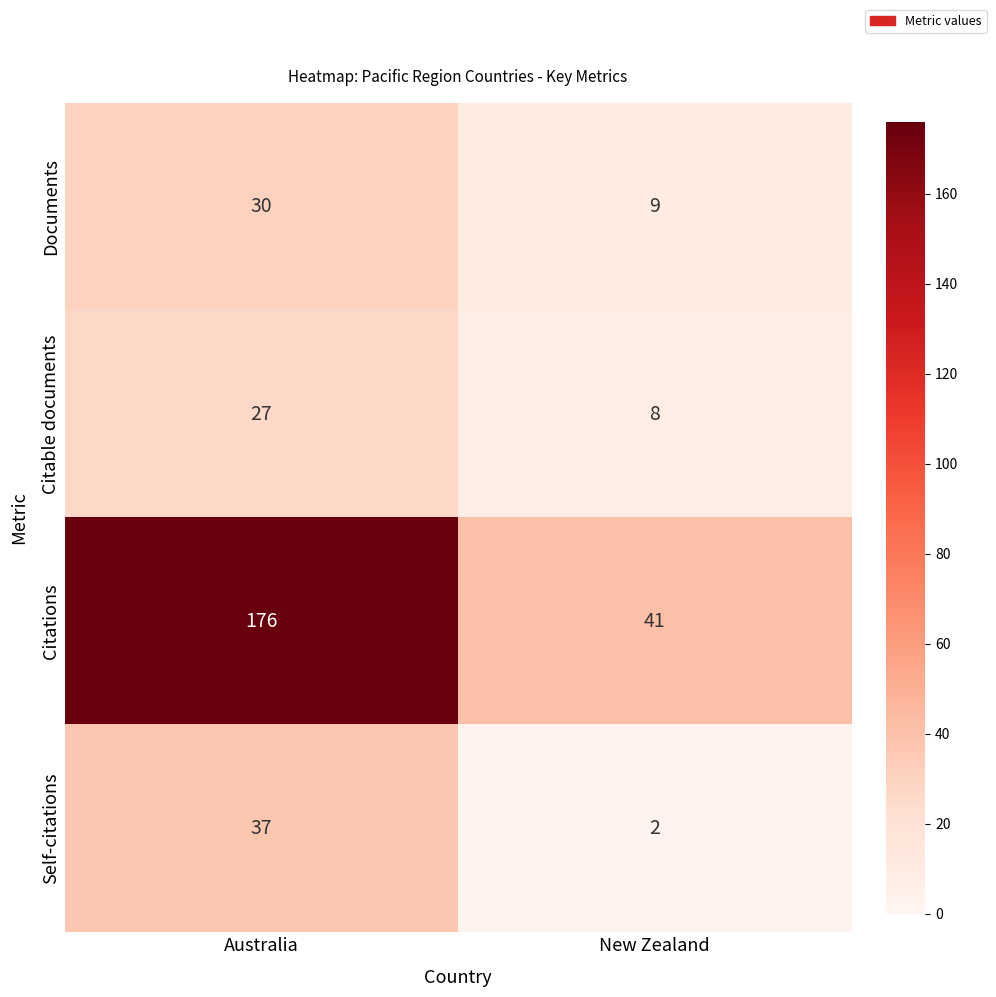

Count the number of categories in the chart.

2